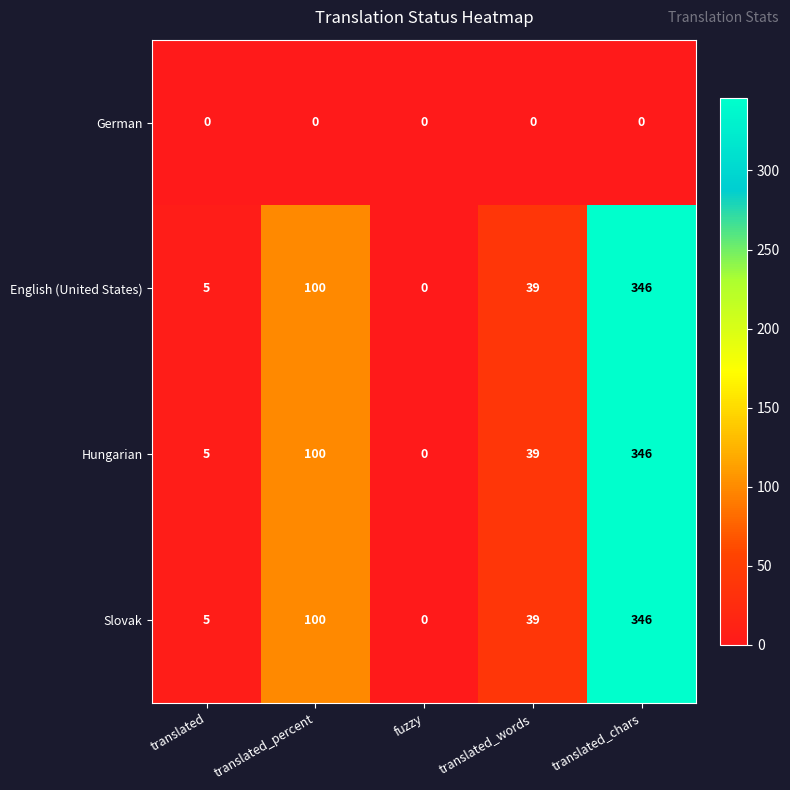

True or false: Hungarian has a value of 14 at translated_words.

False